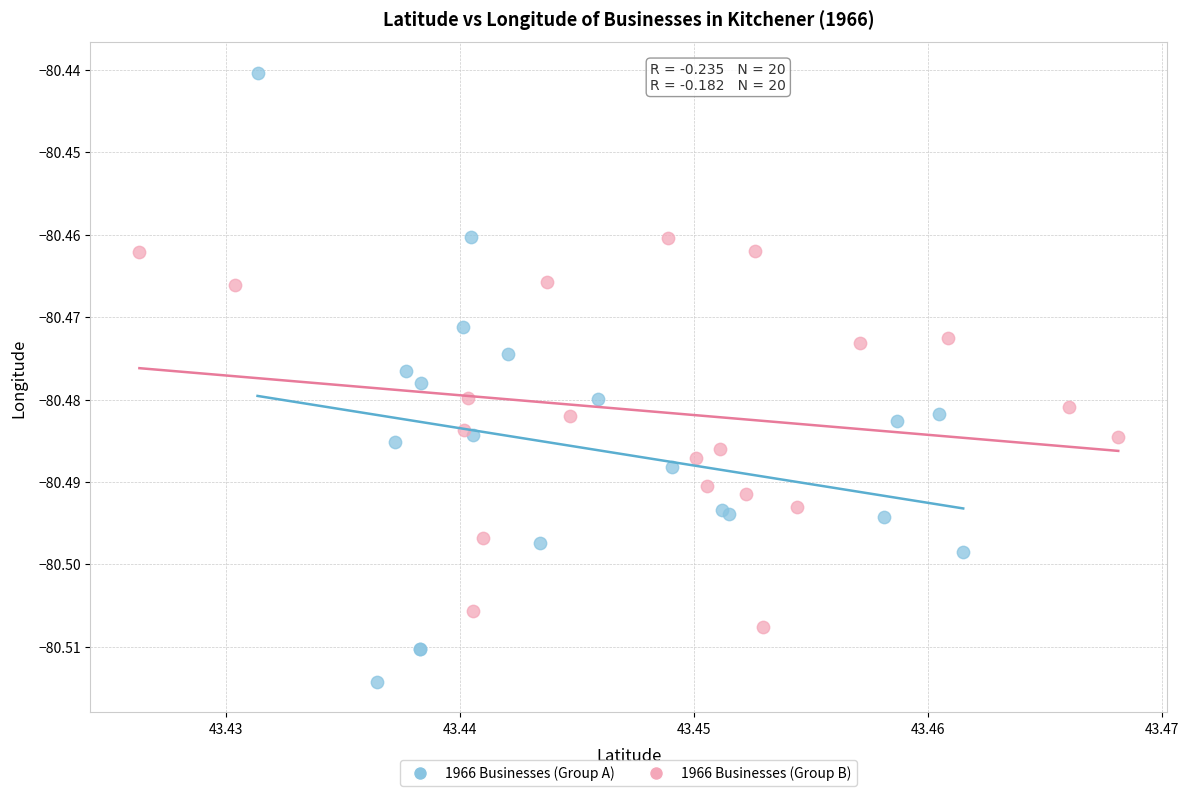

Which series has the widest spread of Y values?

1966 Businesses (Group A)